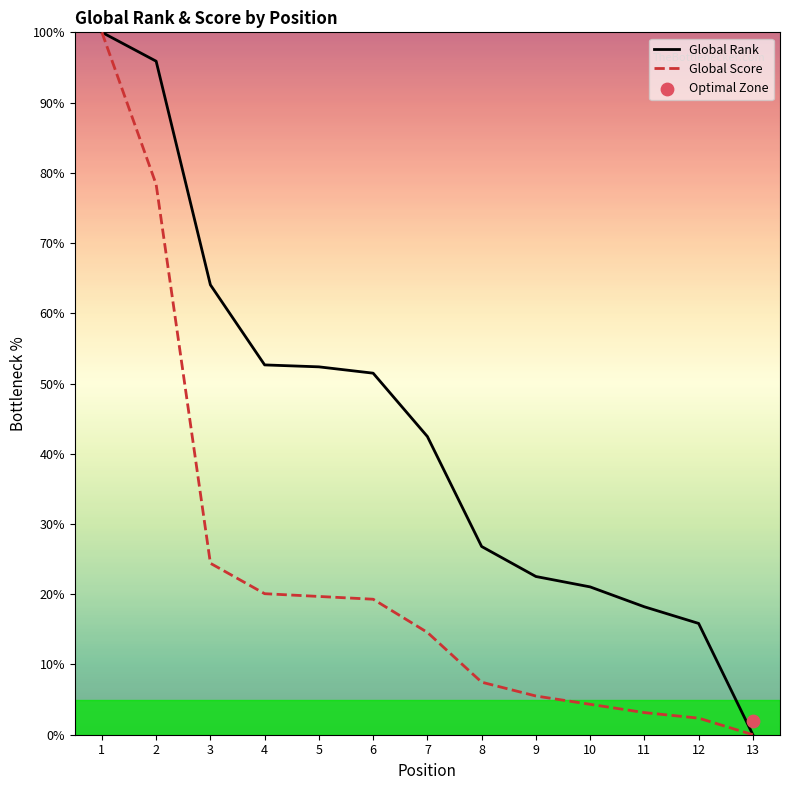

At how many categories does at least one series exceed 82?

2